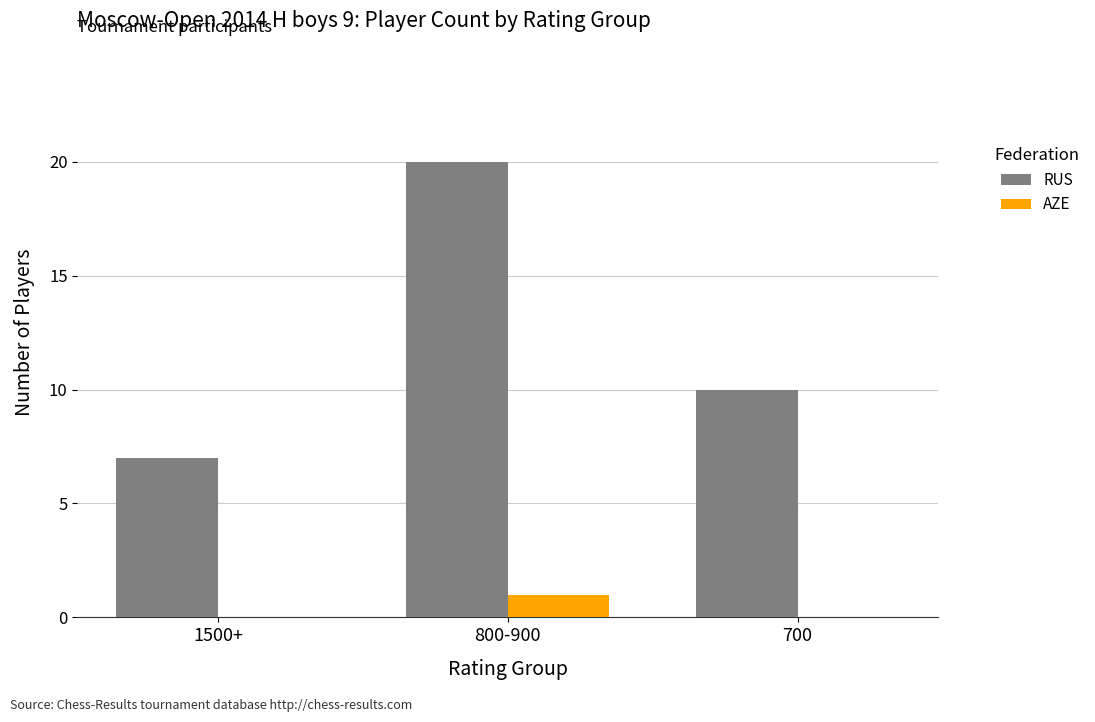

At which category does the chart reach its peak across all series?

800-900